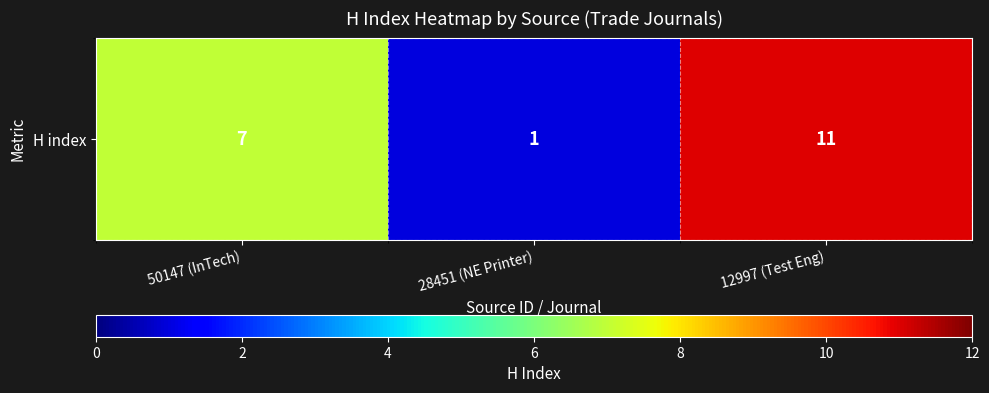

The value at 50147 (InTech) is 12. True or false?

False